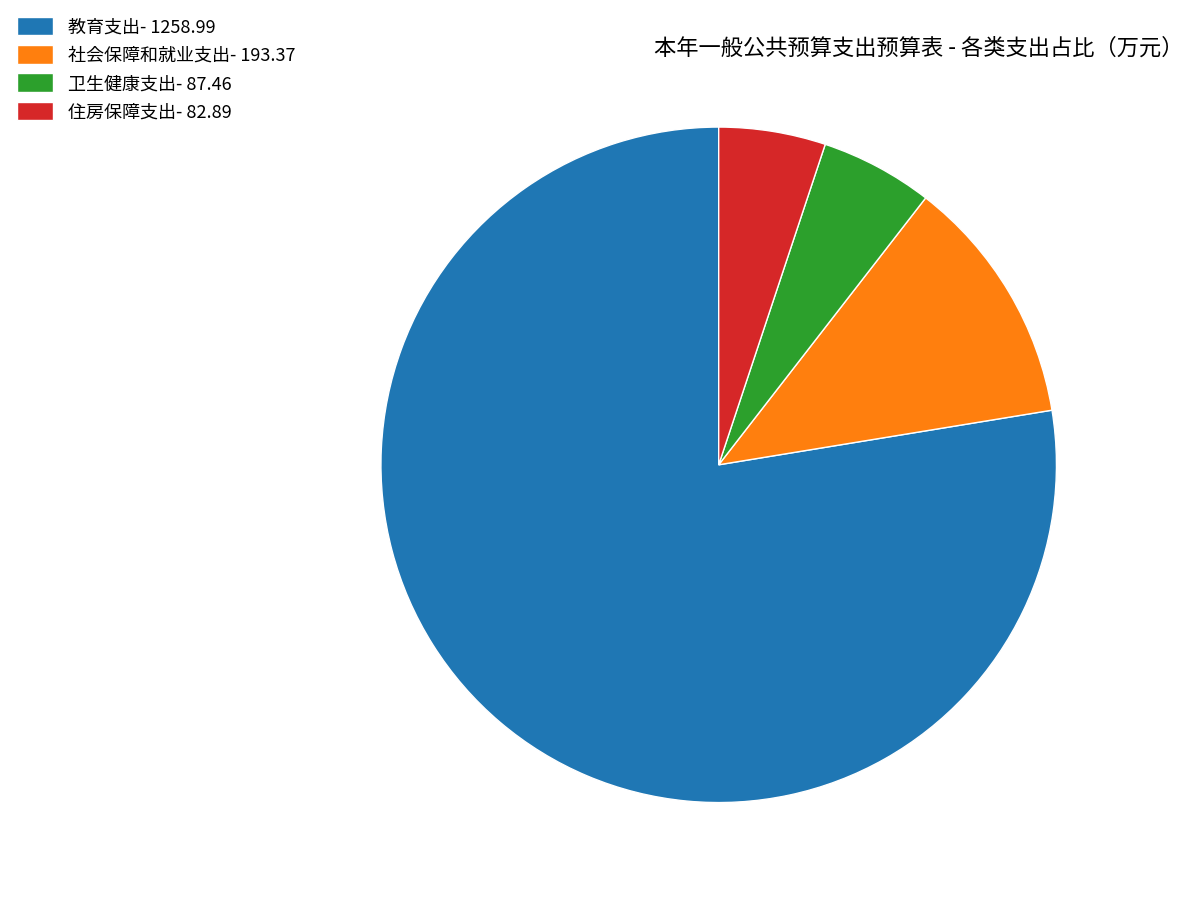

Which has a higher value, 教育支出- 1258.99 or 卫生健康支出- 87.46?

教育支出- 1258.99